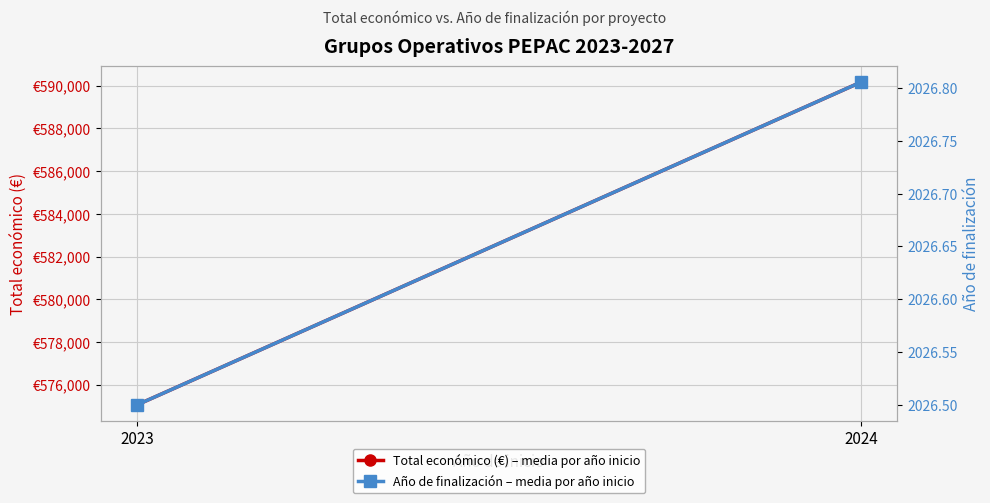

Is this an area chart (filled region under the line)?

No